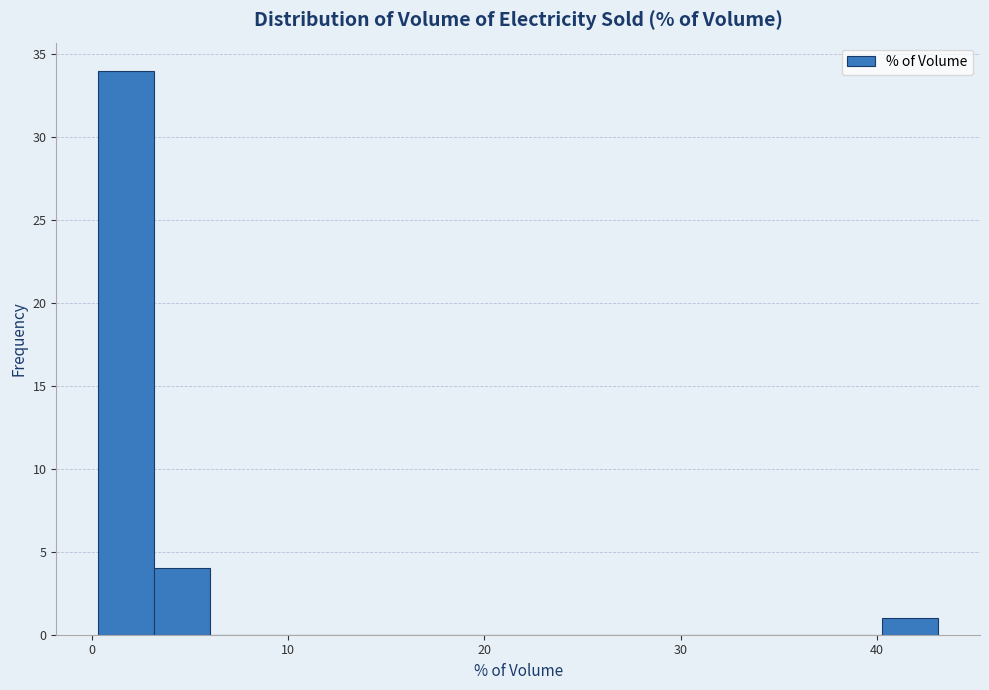

Around what value on the x-axis is the tallest bar? Give the approximate position of its centre, as read against the axis.

2